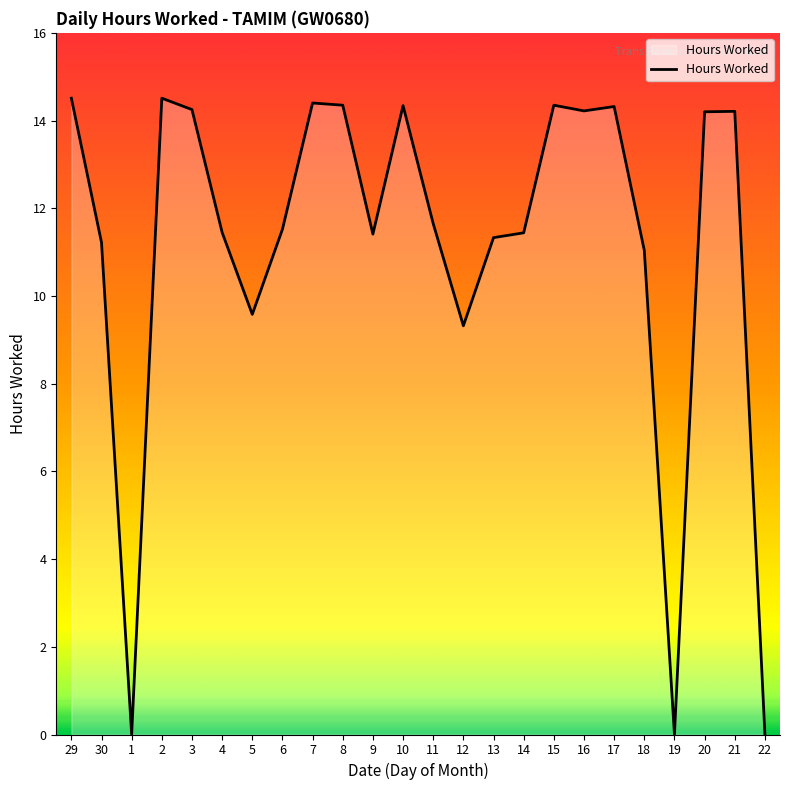

What is the difference between the values at 9 and 17?

2.9